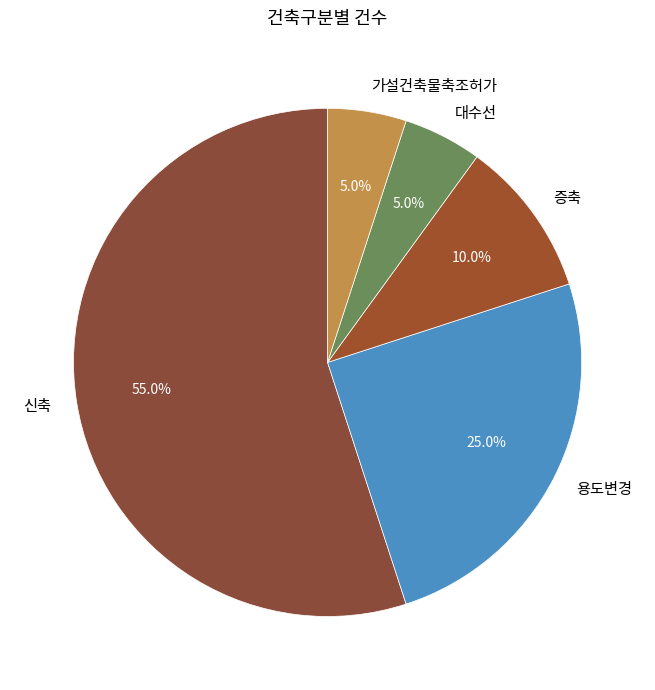

Which slice is the largest?

신축